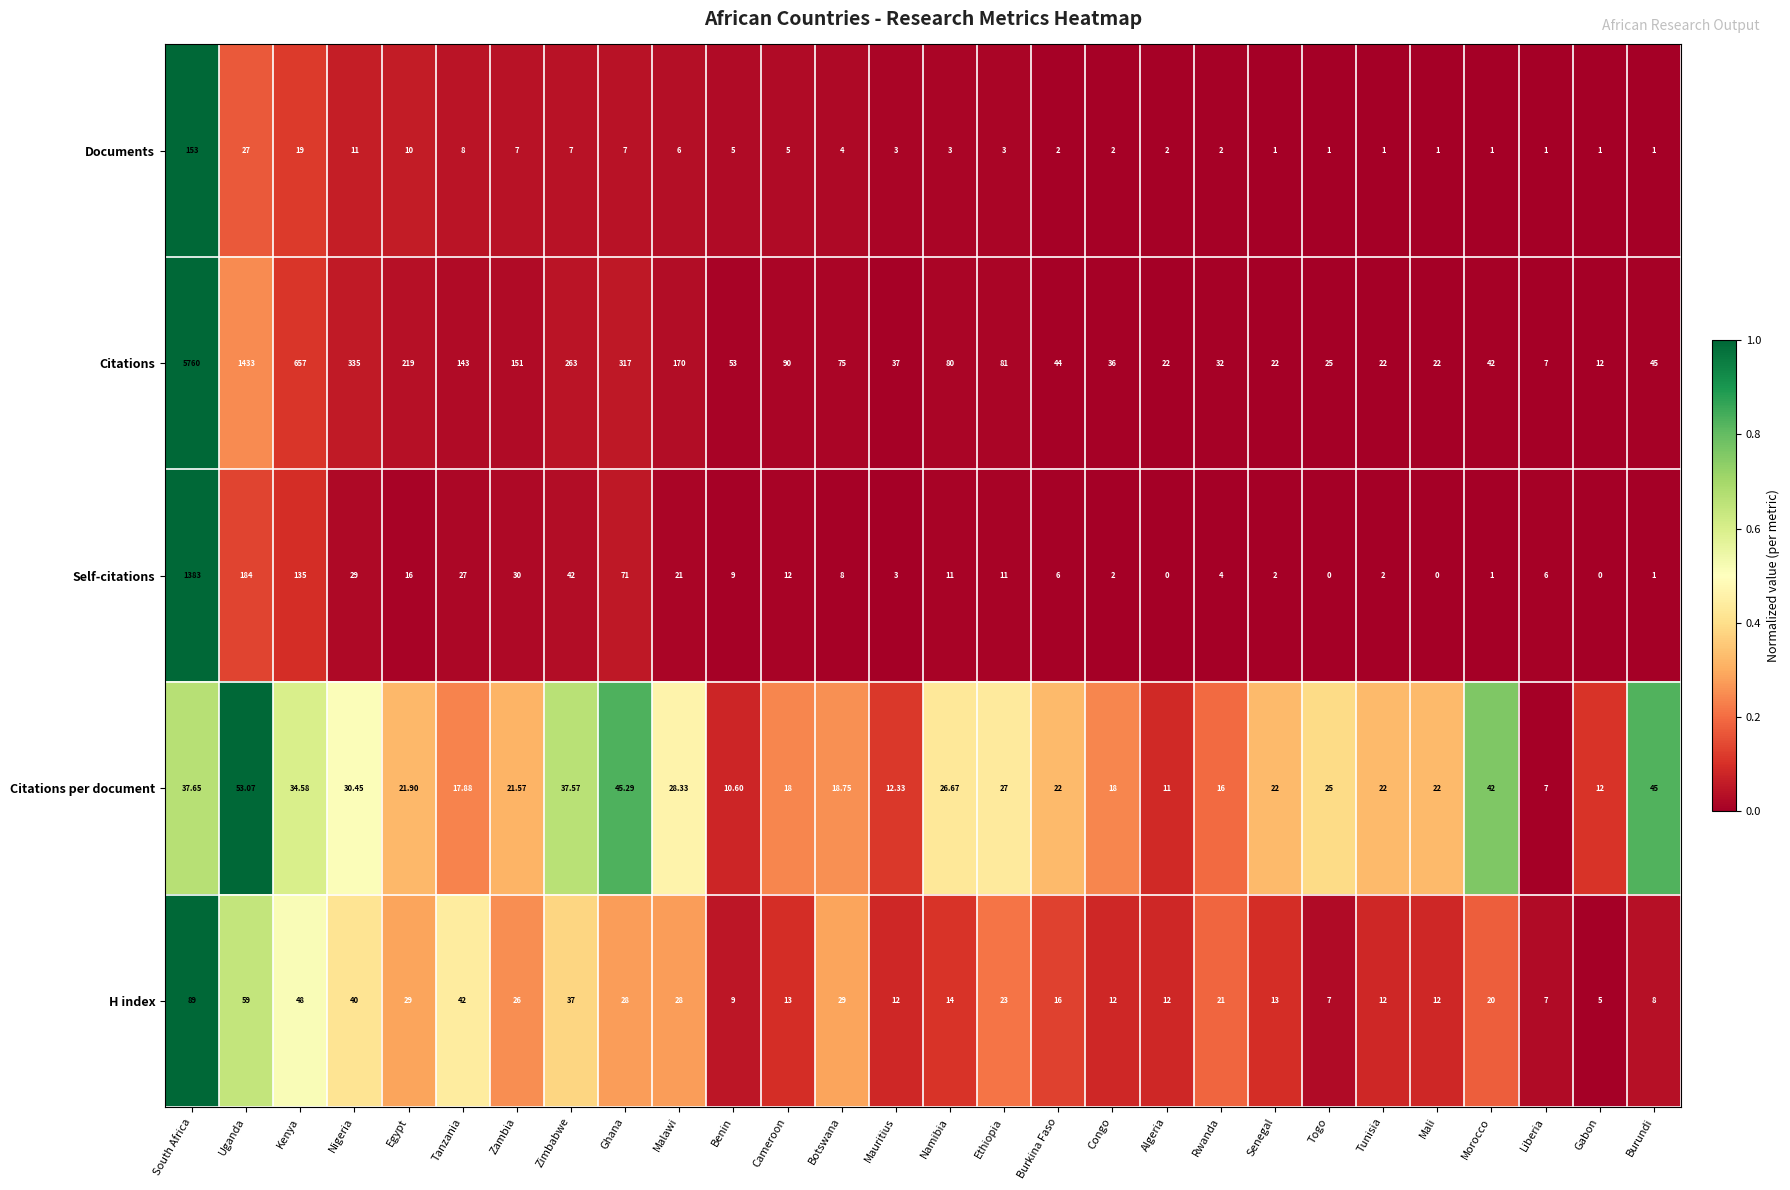

Rank the series by their maximum value, from lowest to highest.

Citations per document, H index, Documents, Self-citations, Citations